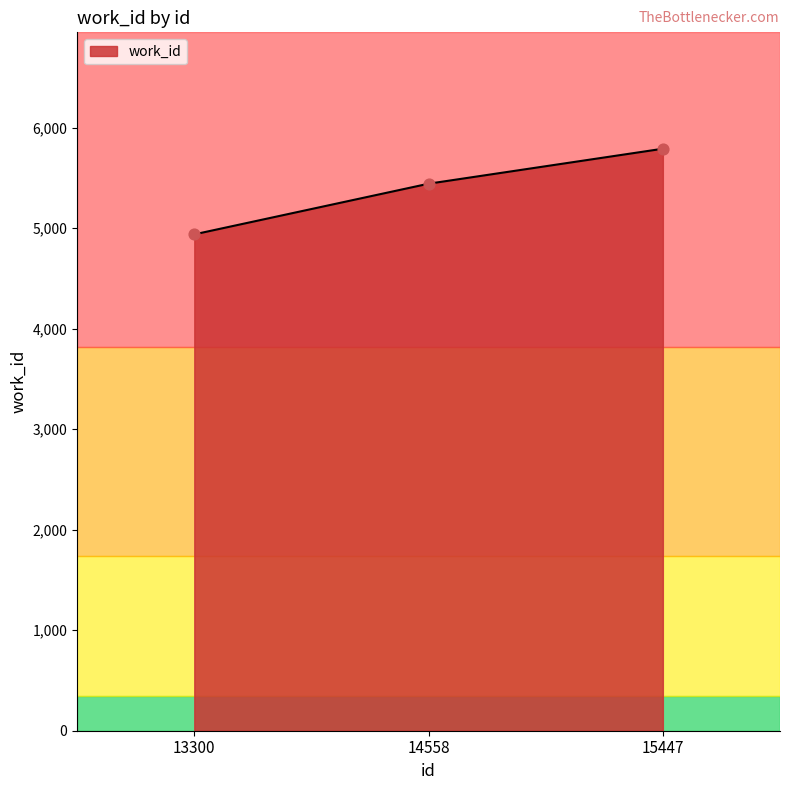

What is the change in value from 13300 to 14558?

+504